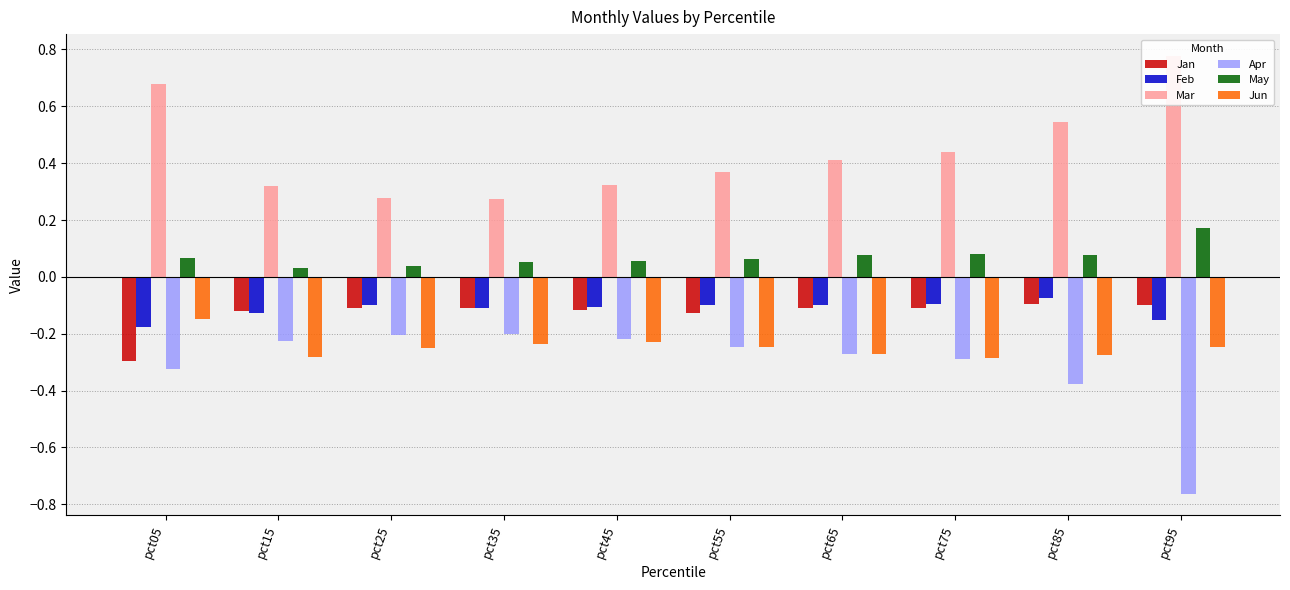

Between pct95 and pct65, which is larger?

pct95